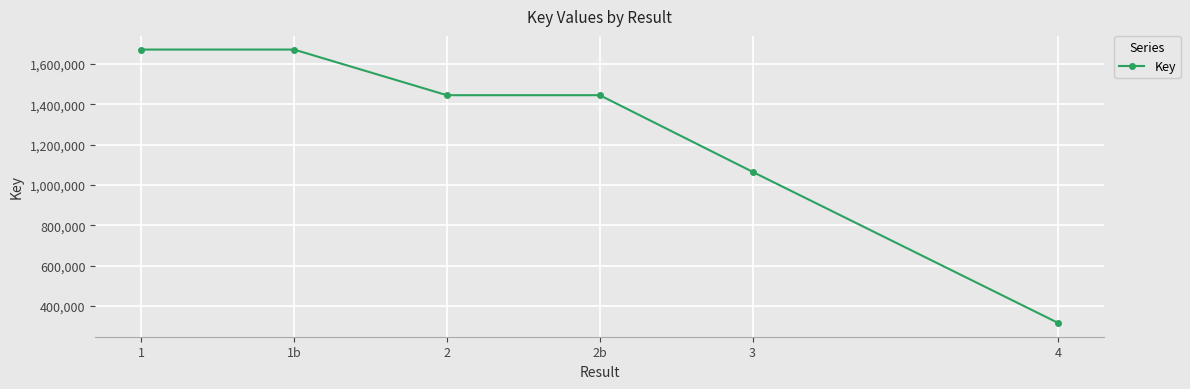

Reading left to right, list all the values displayed in this chart.

1671271	1671271	1444955	1444955	1064811	314931